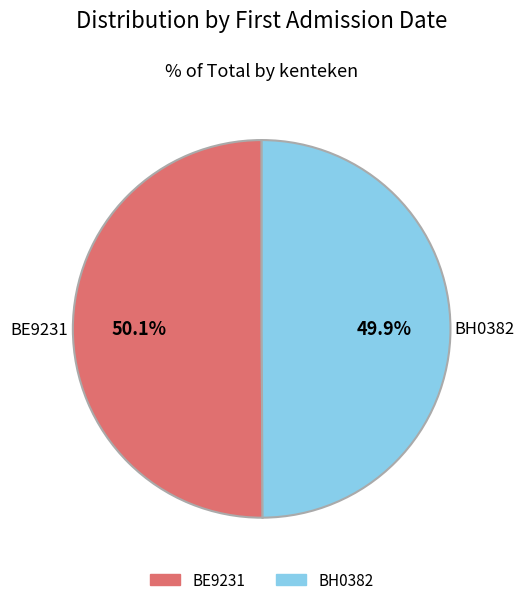

To the nearest percent, what portion does BE9231 represent?

50%